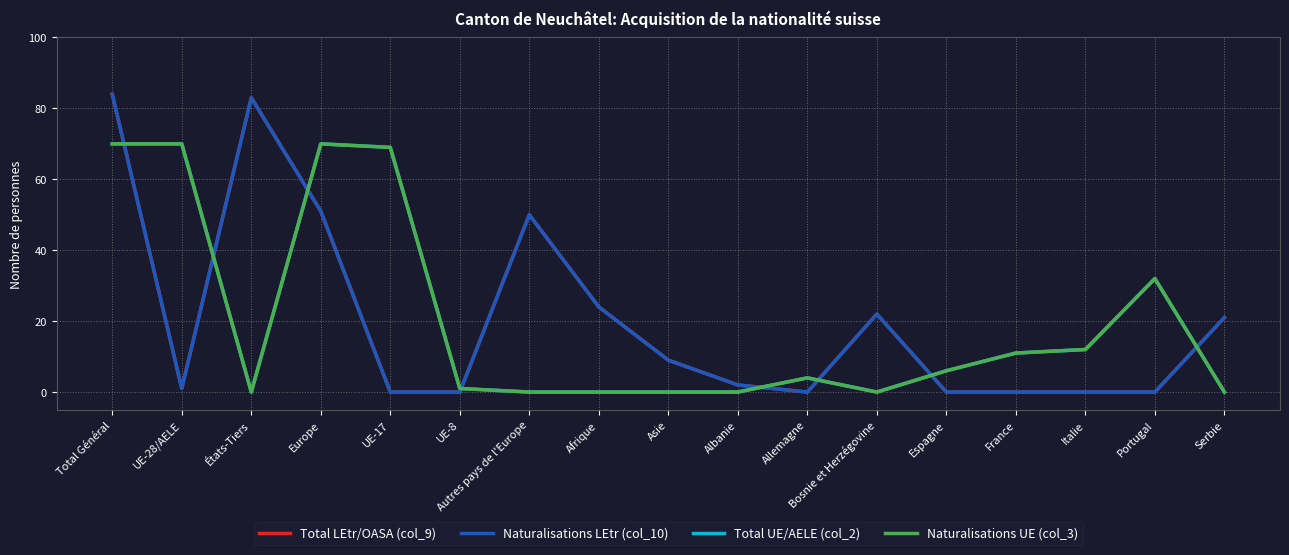

Rank the series at Total Général from highest to lowest value.

Total LEtr/OASA (col_9), Naturalisations LEtr (col_10), Total UE/AELE (col_2), Naturalisations UE (col_3)